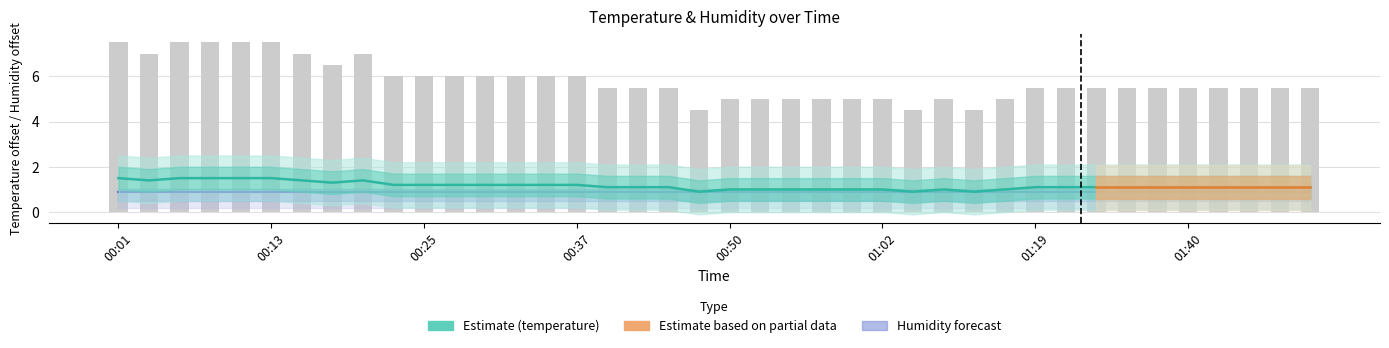

What is the minimum value shown in the chart?

0.9